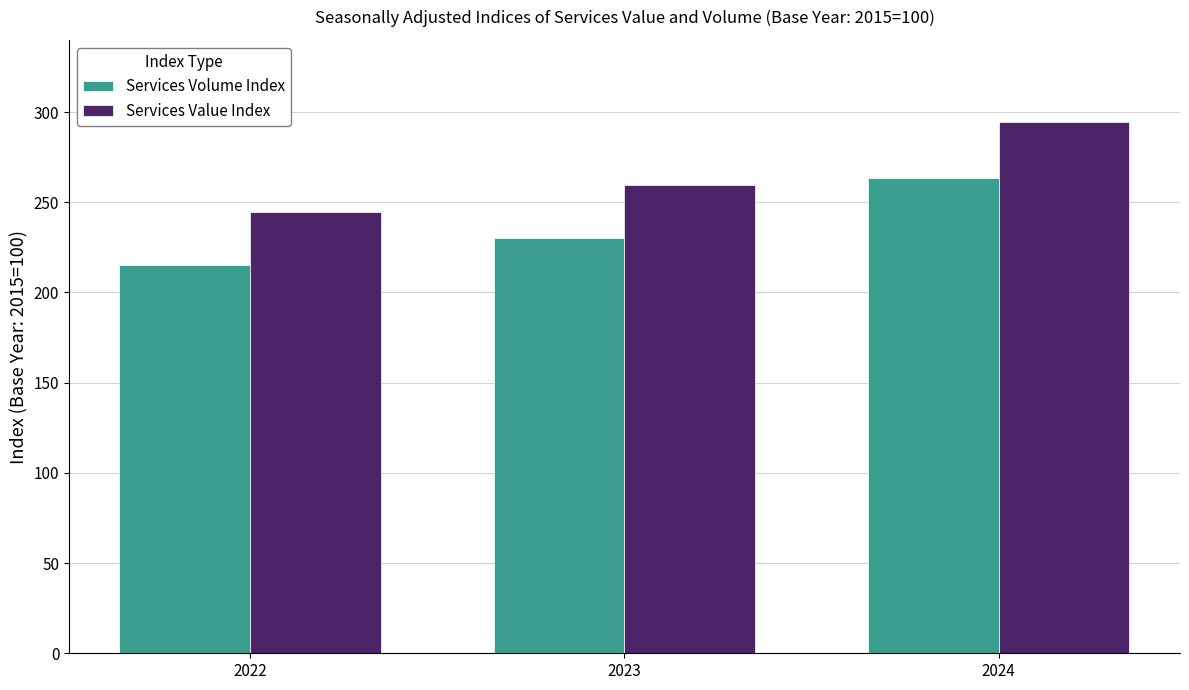

How many groups of bars are there?

3